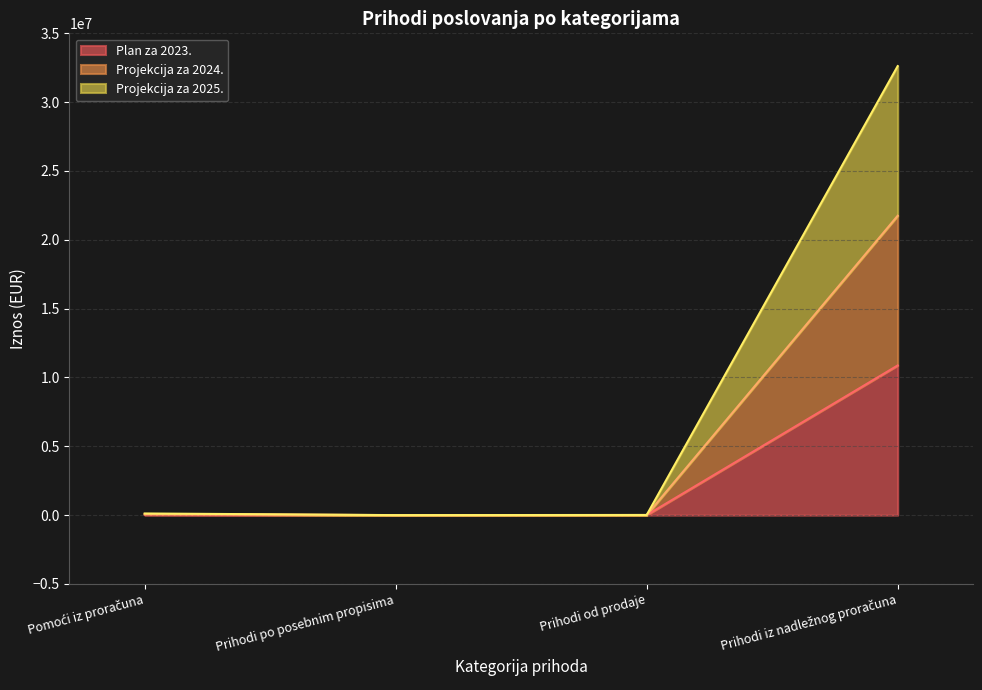

How many interior local valleys does the Projekcija za 2024. series have?

1